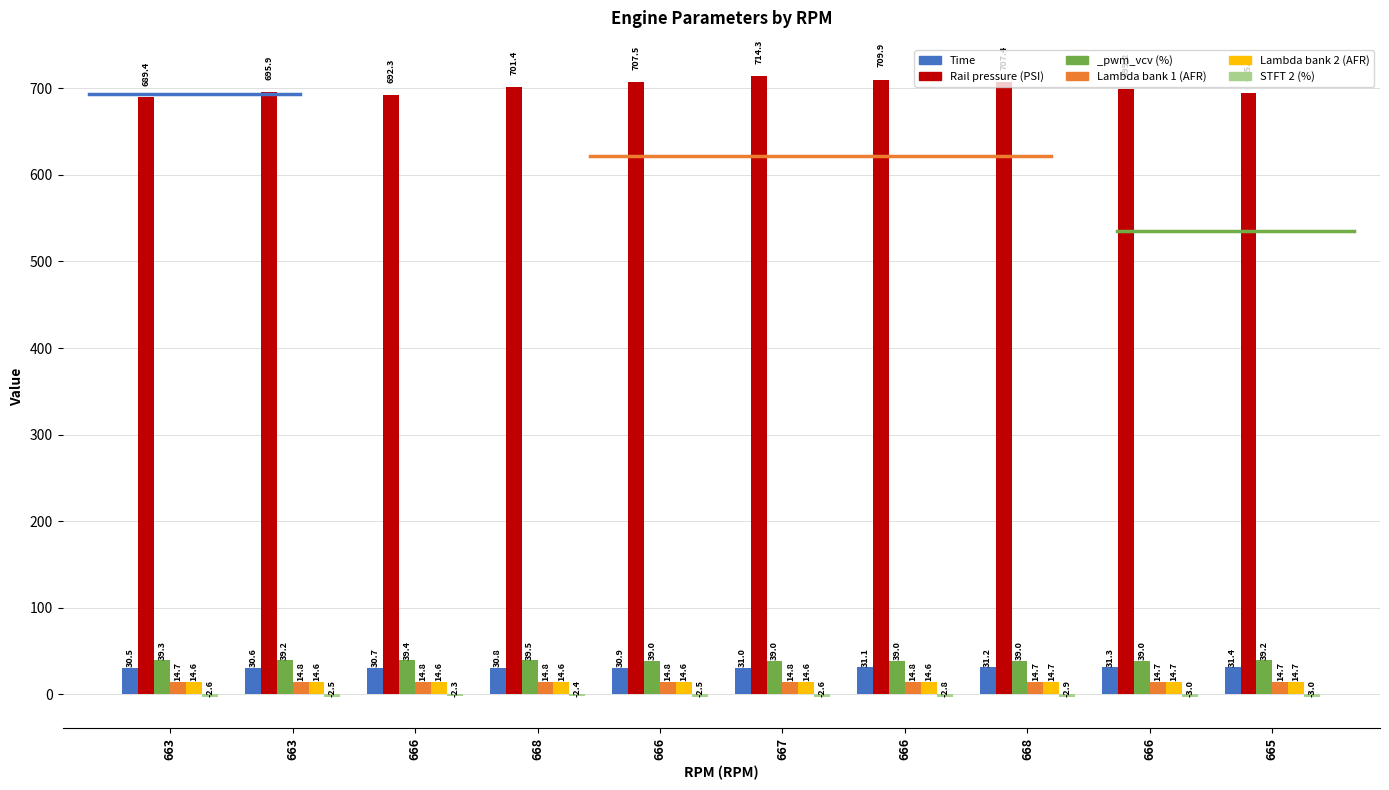

Which category has the highest value in the Lambda bank 2 (AFR) series?

665